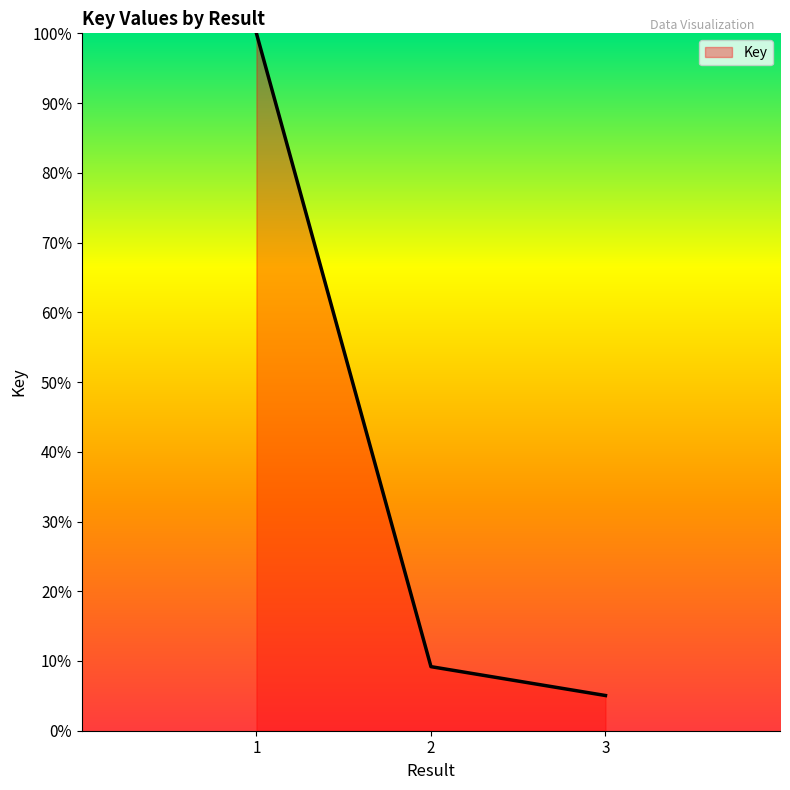

True or false: the data shows 100.0 at 1.

True